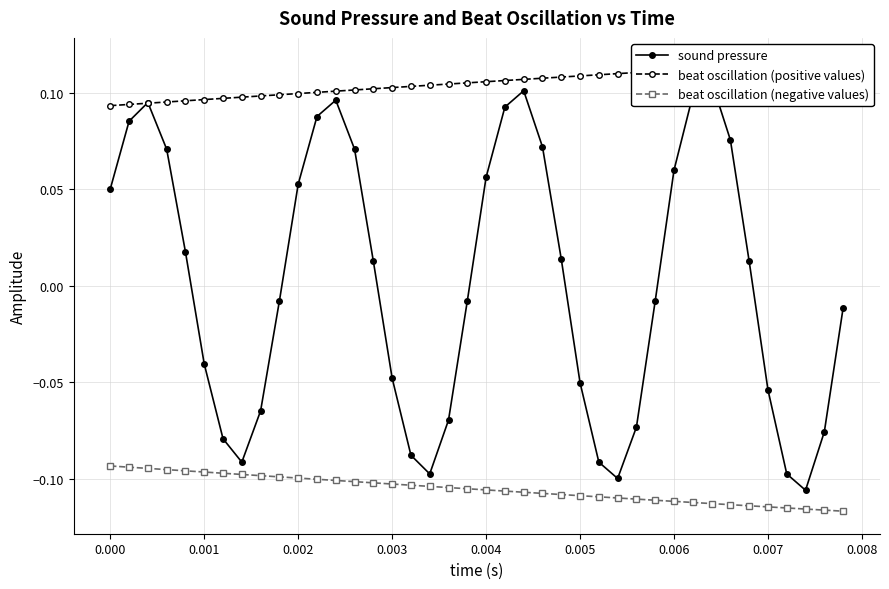

True or false: sound pressure and beat oscillation (negative values) cross at least once.

False